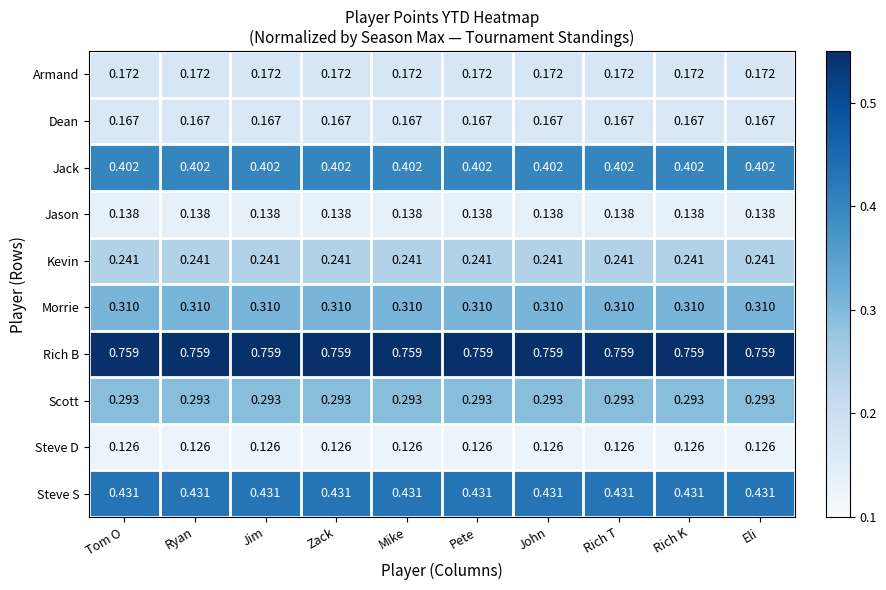

Rank the series at Eli from lowest to highest value.

Steve D, Jason, Dean, Armand, Kevin, Scott, Morrie, Jack, Steve S, Rich B